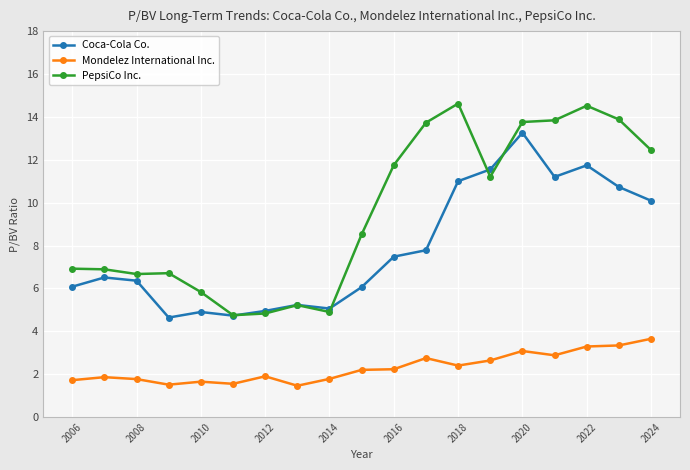

After their last crossing, which series has the higher values: PepsiCo Inc. or Coca-Cola Co.?

PepsiCo Inc.